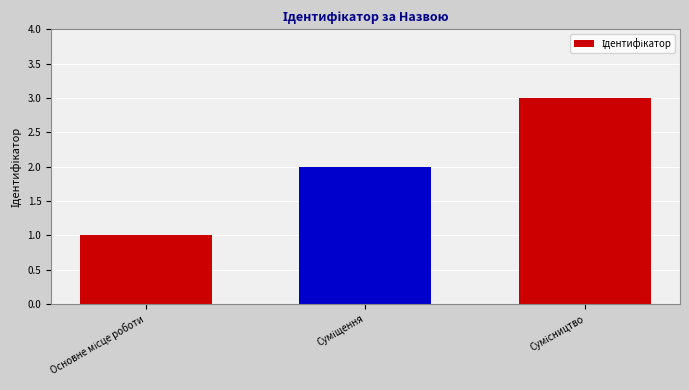

What is the maximum value shown in the chart?

3